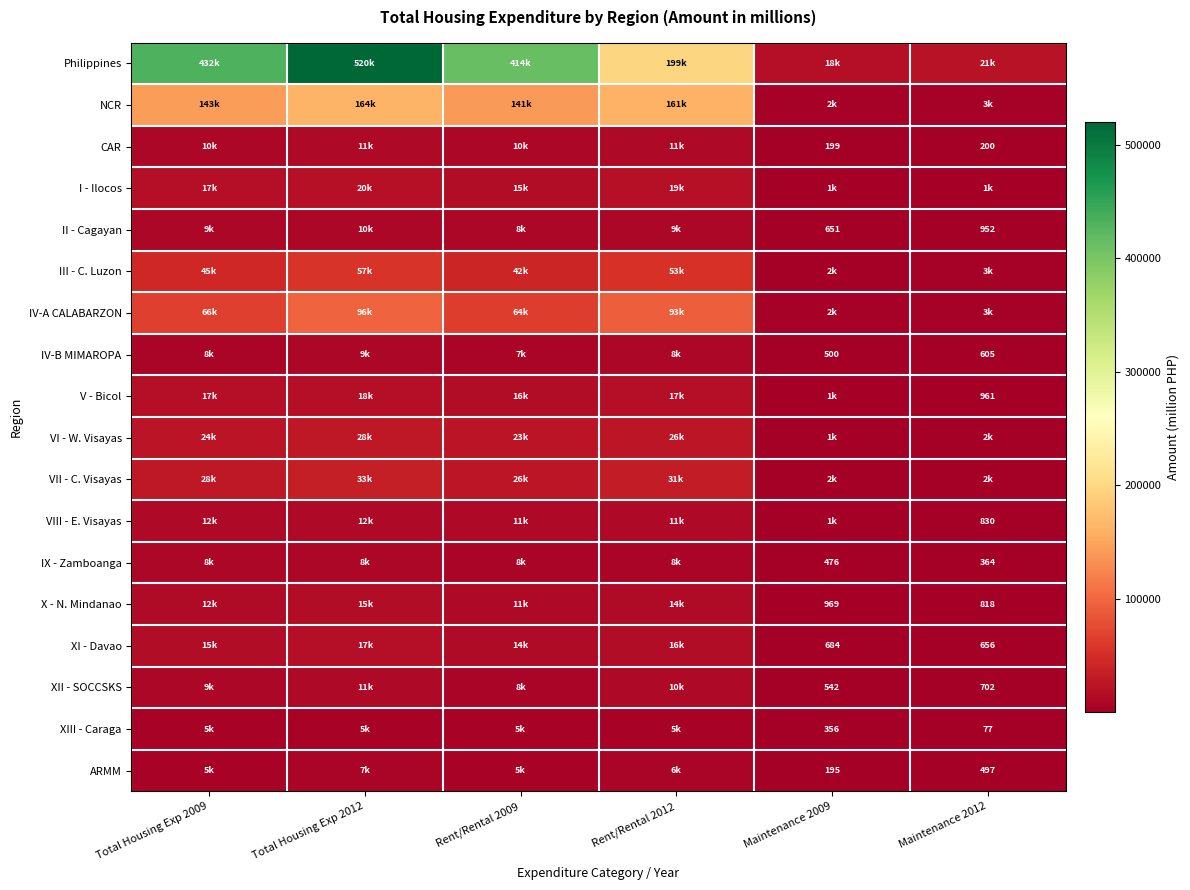

True or false: CAR has a value of 199 at Maintenance 2009.

True